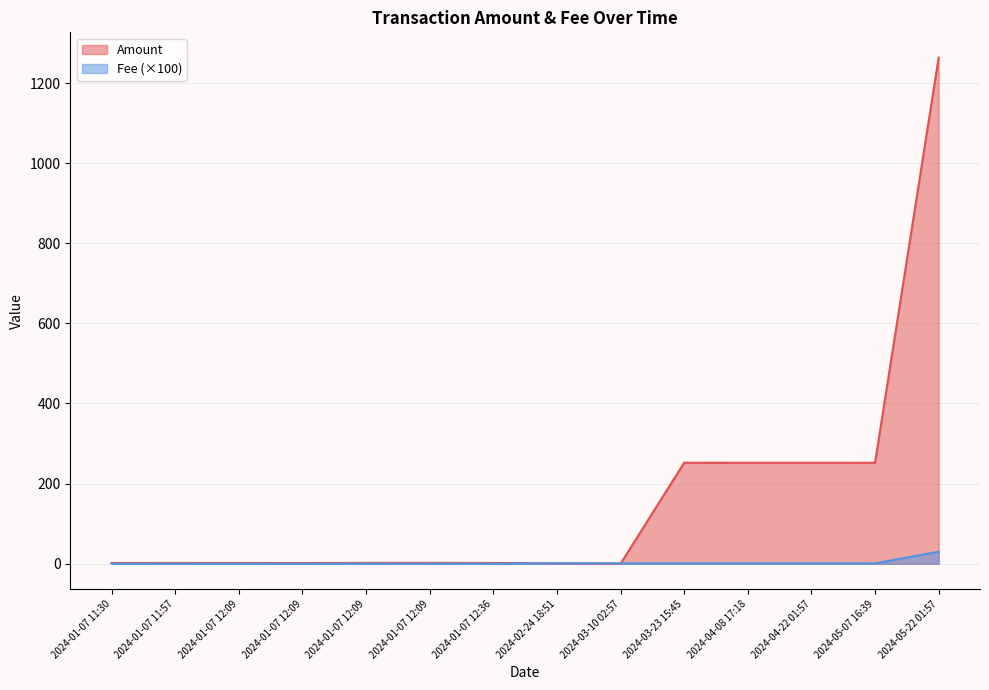

What is the difference between the maximum and second lowest values in the Fee series?

29.9